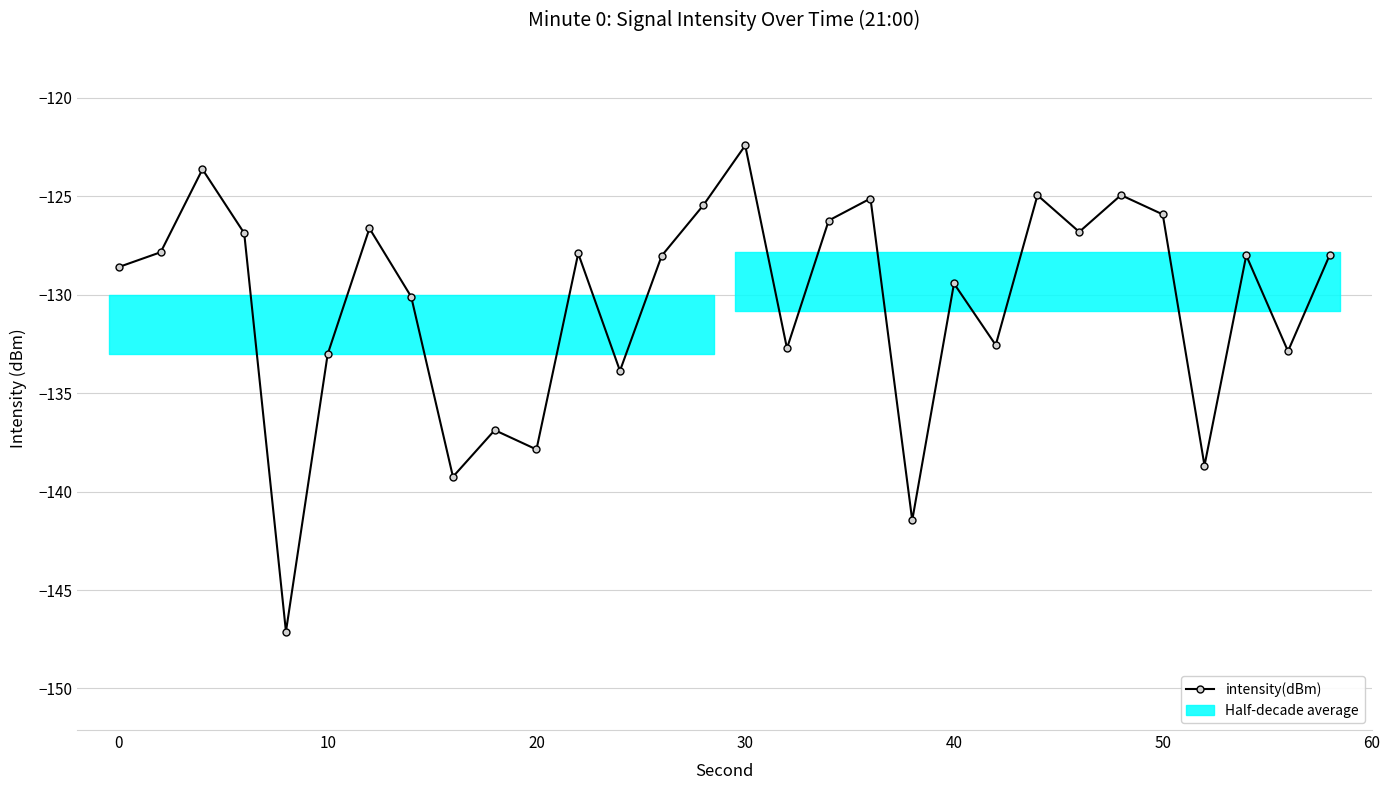

How many data points are less than -128?

16